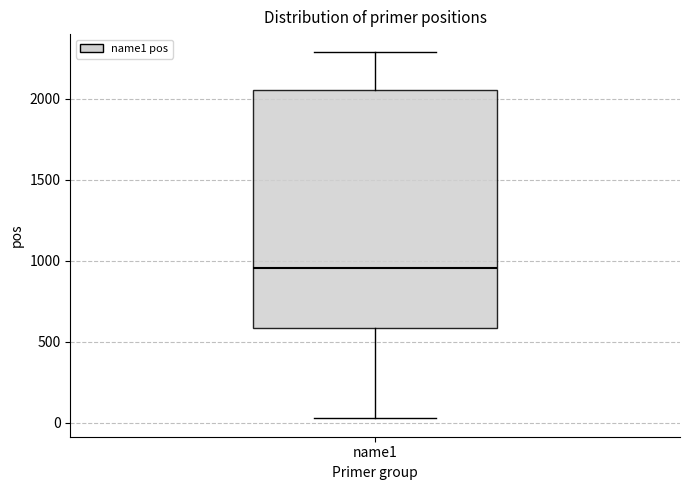

Read this box plot against the y-axis: the position of the median line, the range covered by the box, and the ends of both whiskers. The values are not printed on the chart, so give them approximately, as read against the axis.

median 950, box 600 to 2050, whiskers 50 to 2300